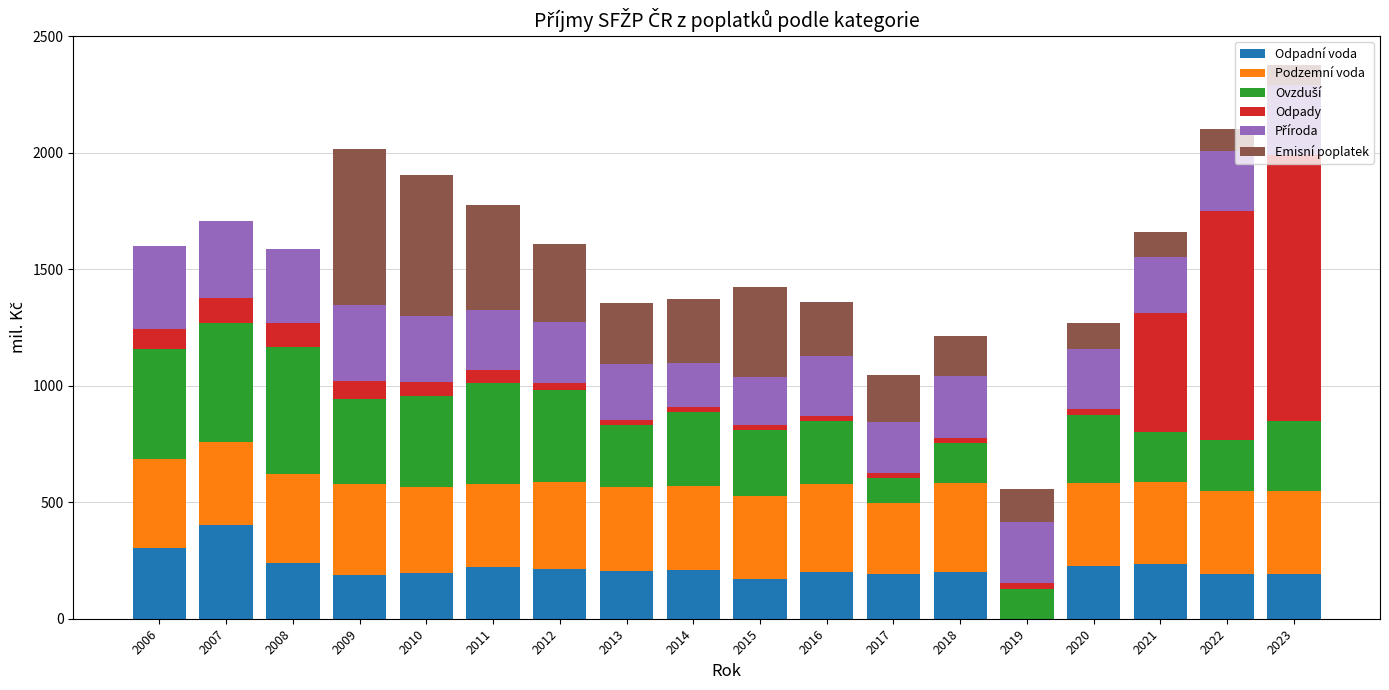

Between 2006 and 2007, which is larger?

2007